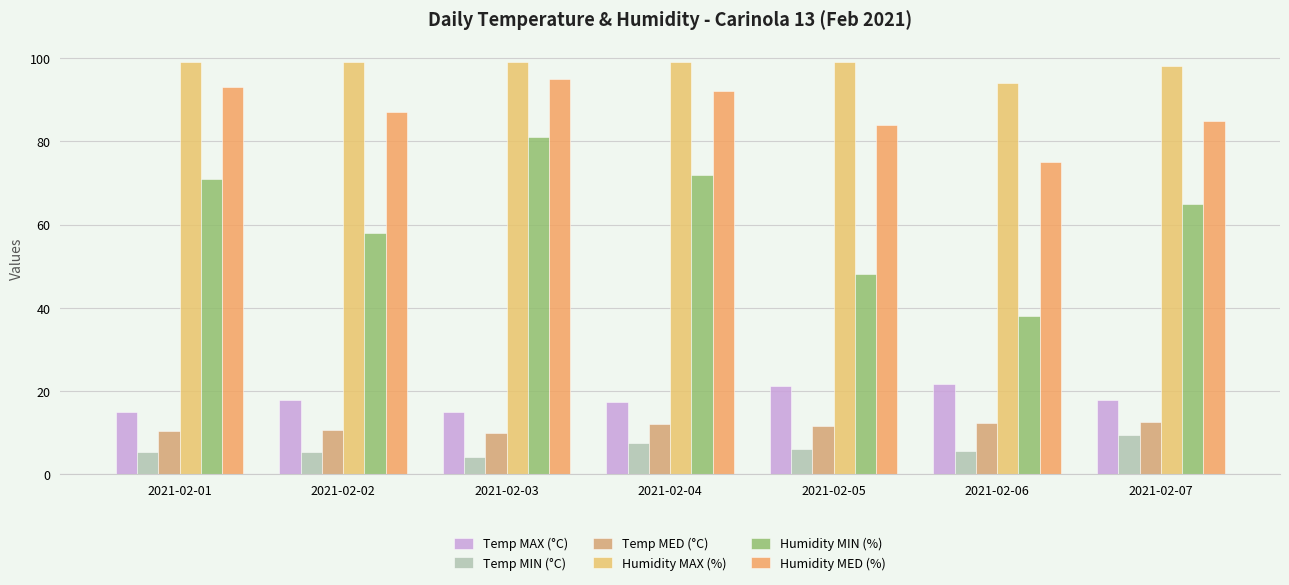

What is the sum of all Humidity MIN (%) values?

433.0